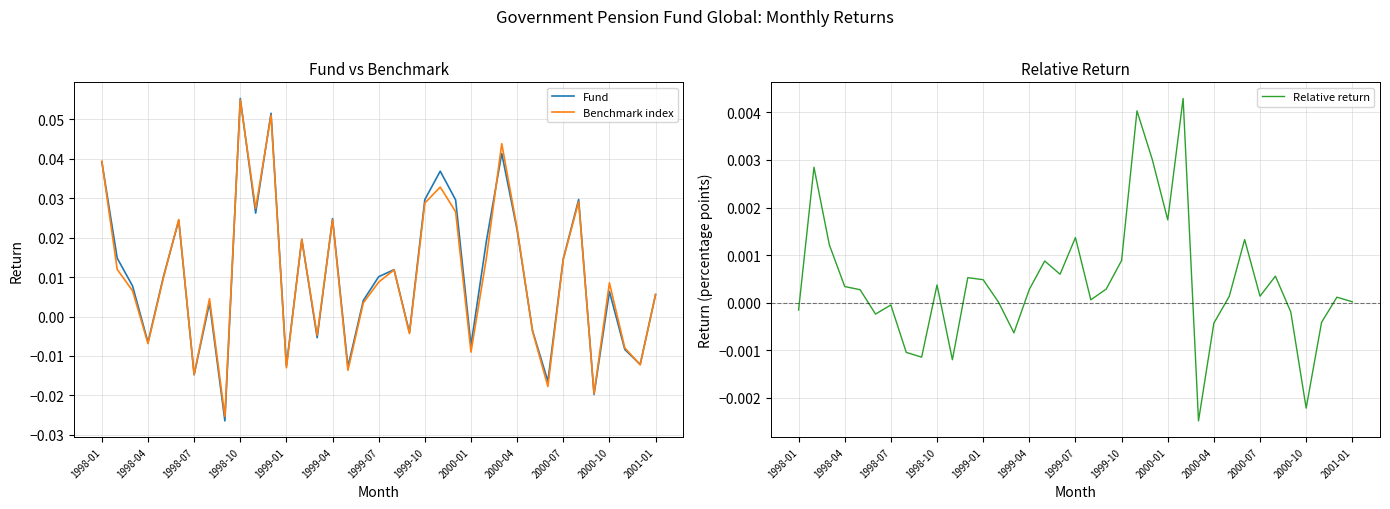

True or false: Relative return has more than 0 interior local peaks.

True